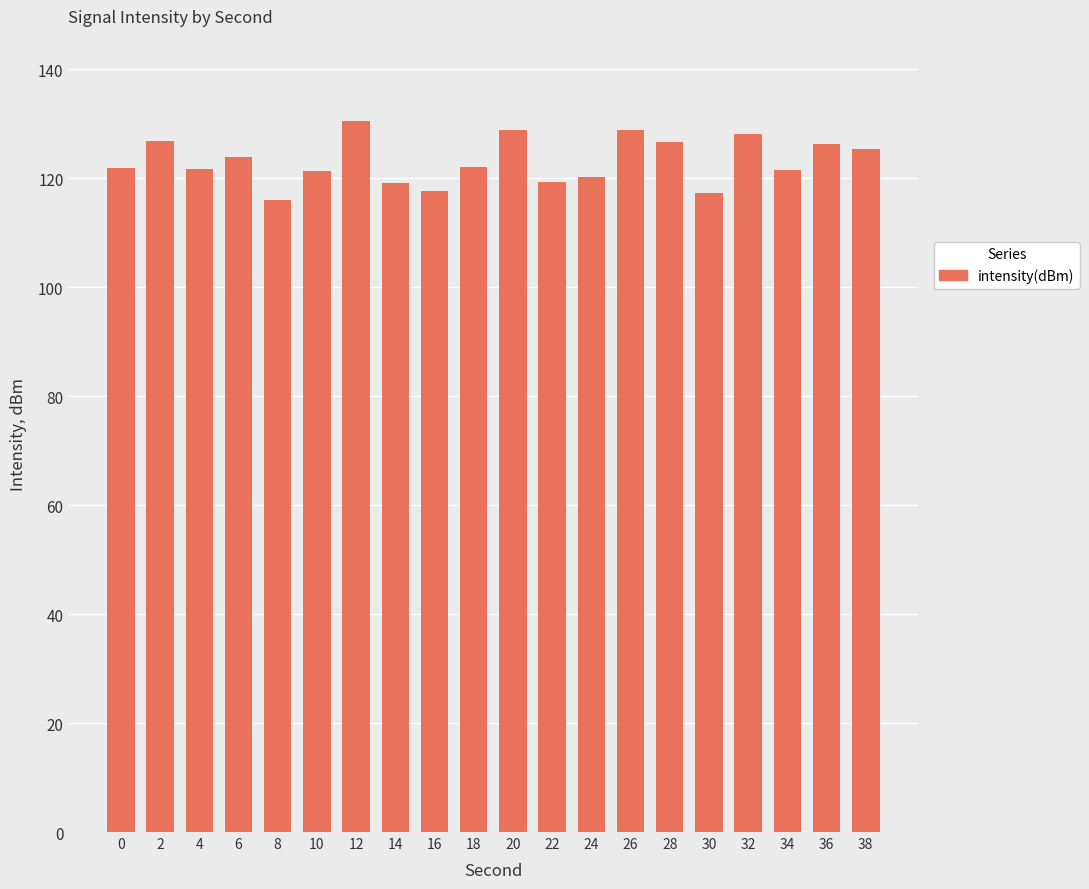

What is the value of the 14th bar from the left?

128.8